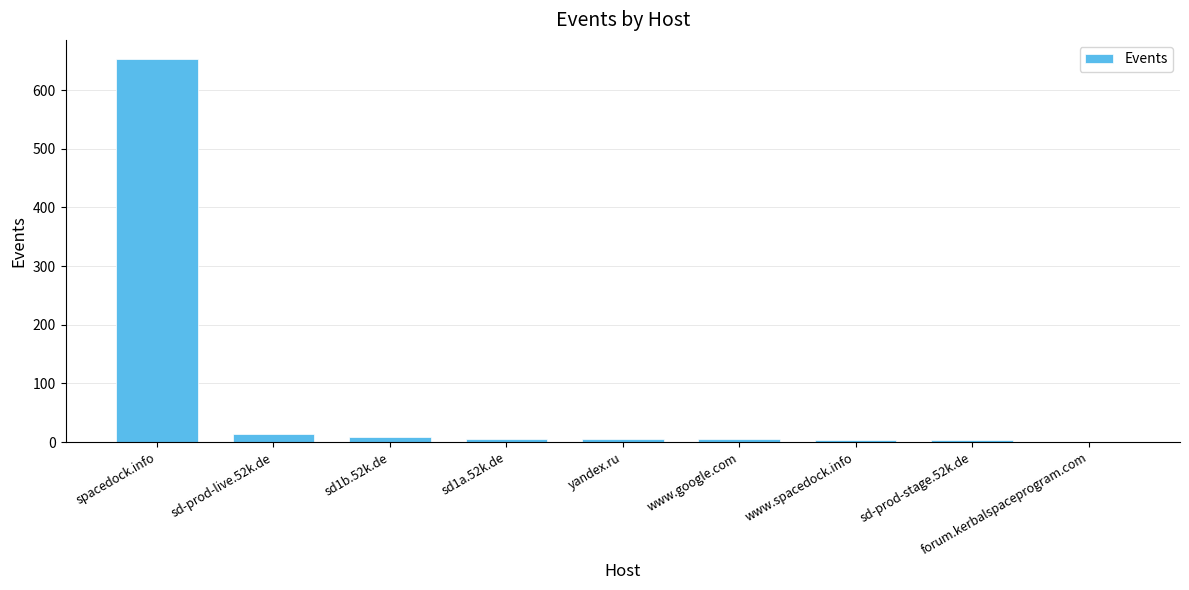

The chart shows a value of 653 at spacedock.info. True or false?

True